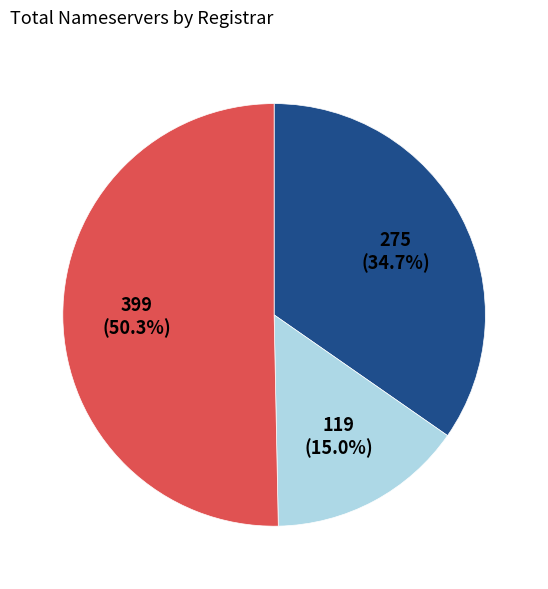

How many segments does this pie chart have?

3